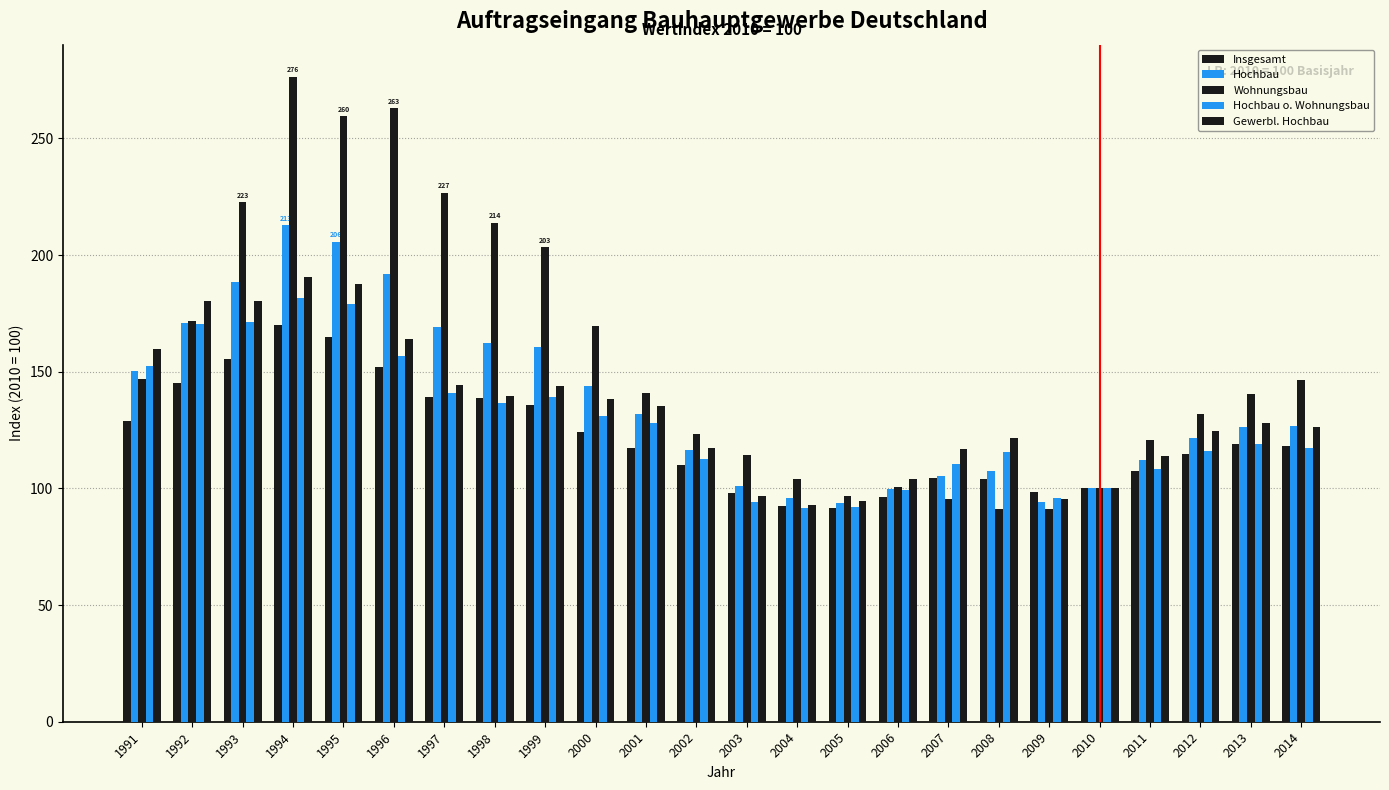

Count the number of data series in this chart.

5